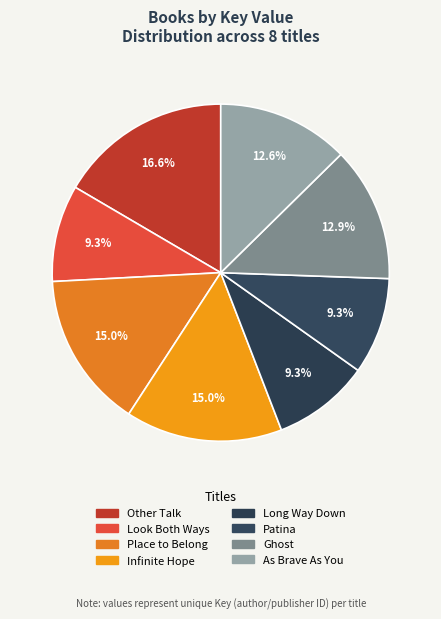

To the nearest percent, what is the difference between the largest and smallest slice percentages?

7%